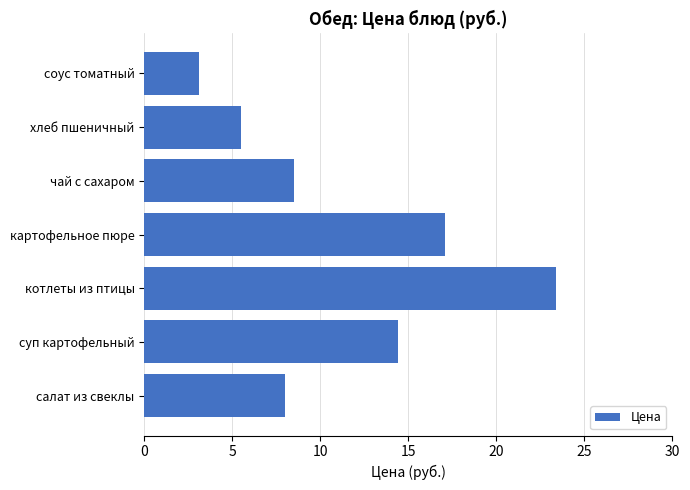

What is the change in value from салат из свеклы to хлеб пшеничный?

-2.5